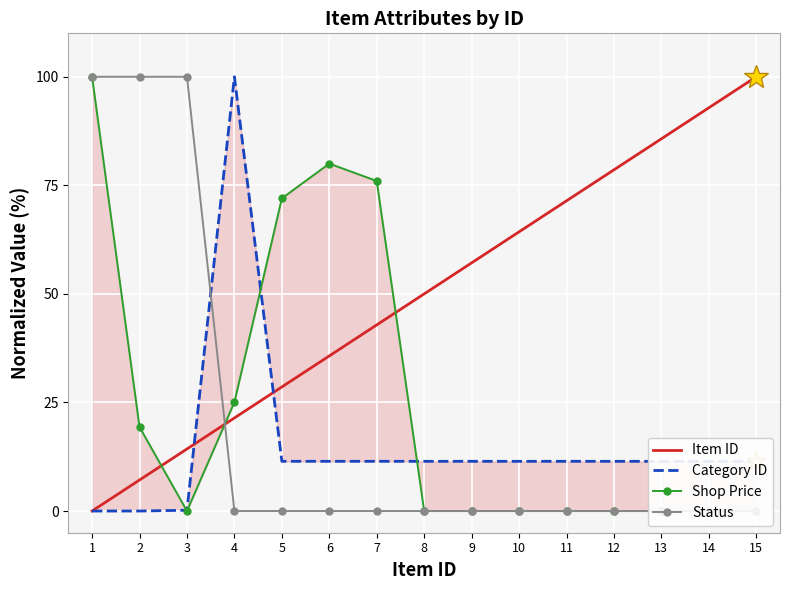

Between 3 and 12, which series saw the biggest shift?

Status